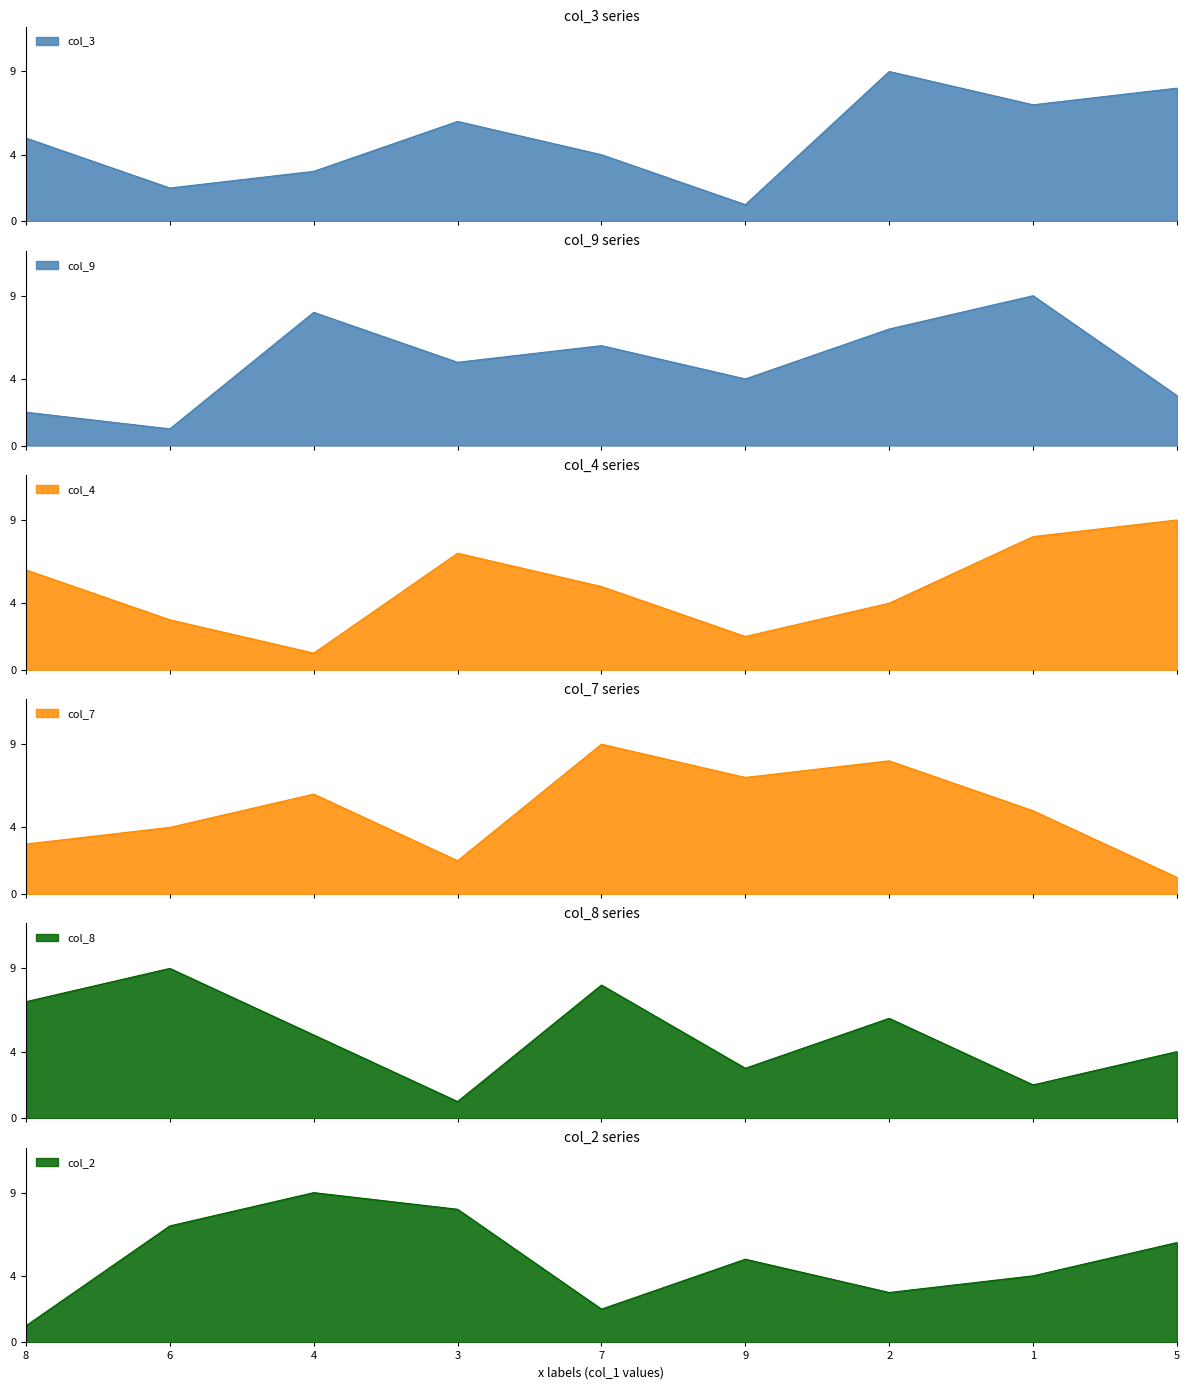

What is the lowest value of the col_7 series?

1